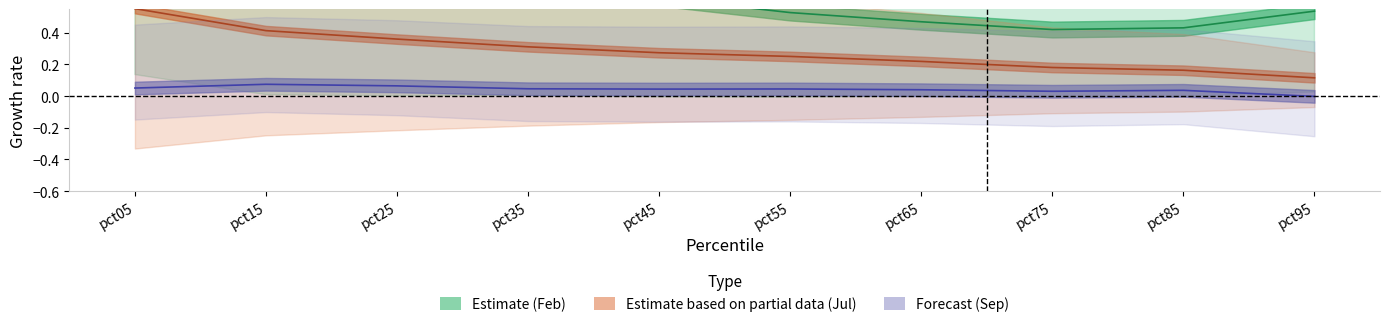

Where is Forecast (Sep) nearest to the value 0?

pct95